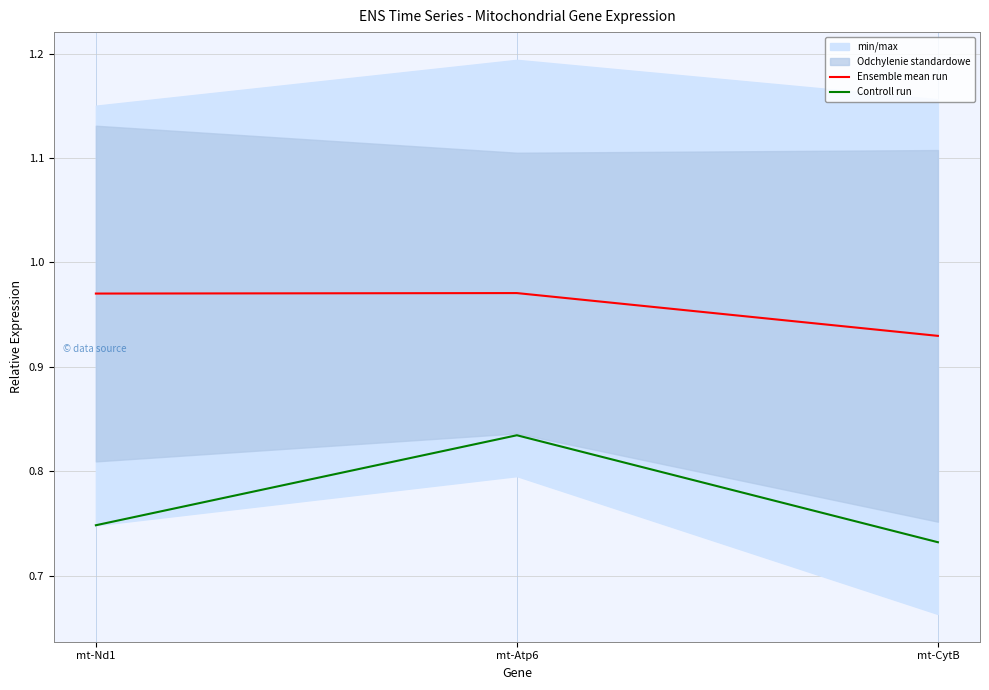

Reading right to left, extract all data points from this chart.

Ensemble mean run: 0.9	1.0	1.0
Controll run: 0.7	0.8	0.7